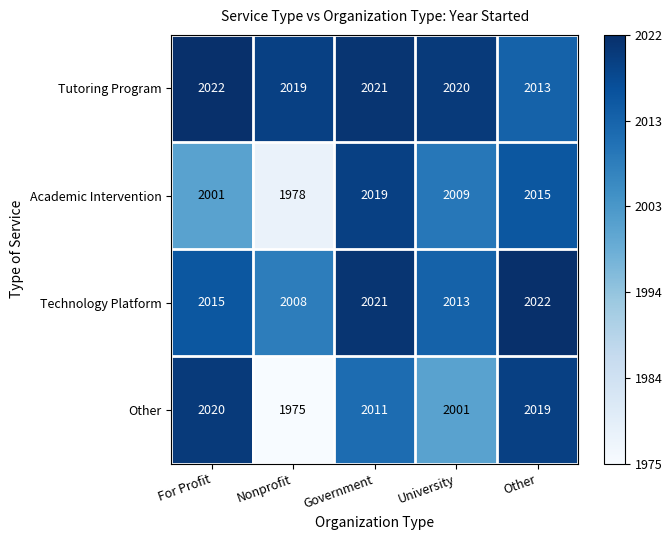

Reading left to right, extract all data points from this chart.

Tutoring Program: For Profit=2022	Nonprofit=2019	Government=2021	University=2020	Other=2013
Academic Intervention: For Profit=2001	Nonprofit=1978	Government=2019	University=2009	Other=2015
Technology Platform: For Profit=2015	Nonprofit=2008	Government=2021	University=2013	Other=2022
Other: For Profit=2020	Nonprofit=1975	Government=2011	University=2001	Other=2019